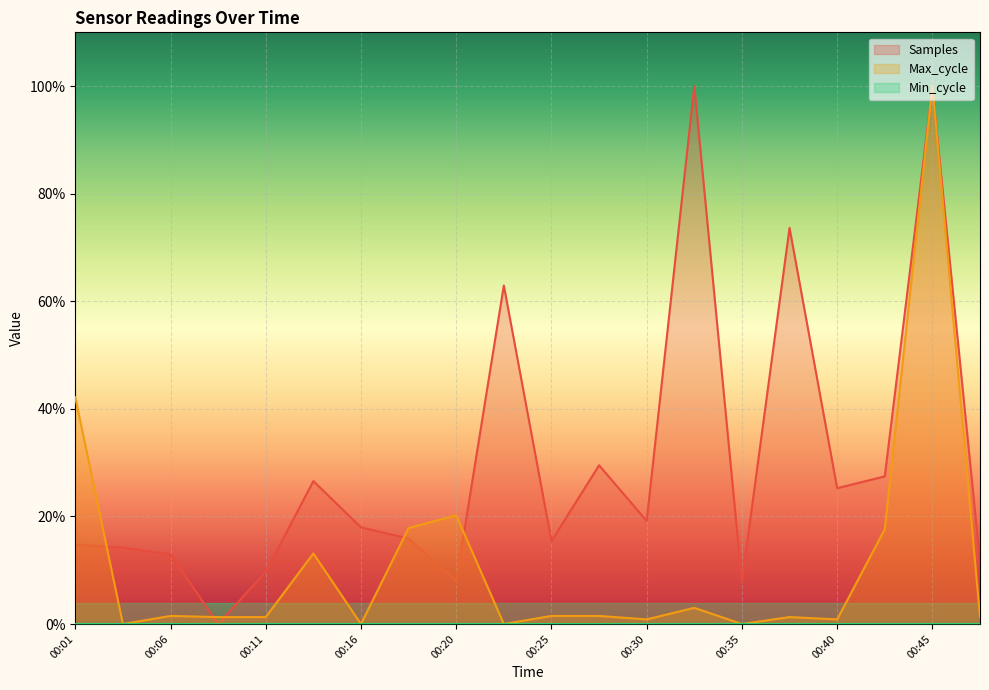

Which category has the highest value across all series?

00:33